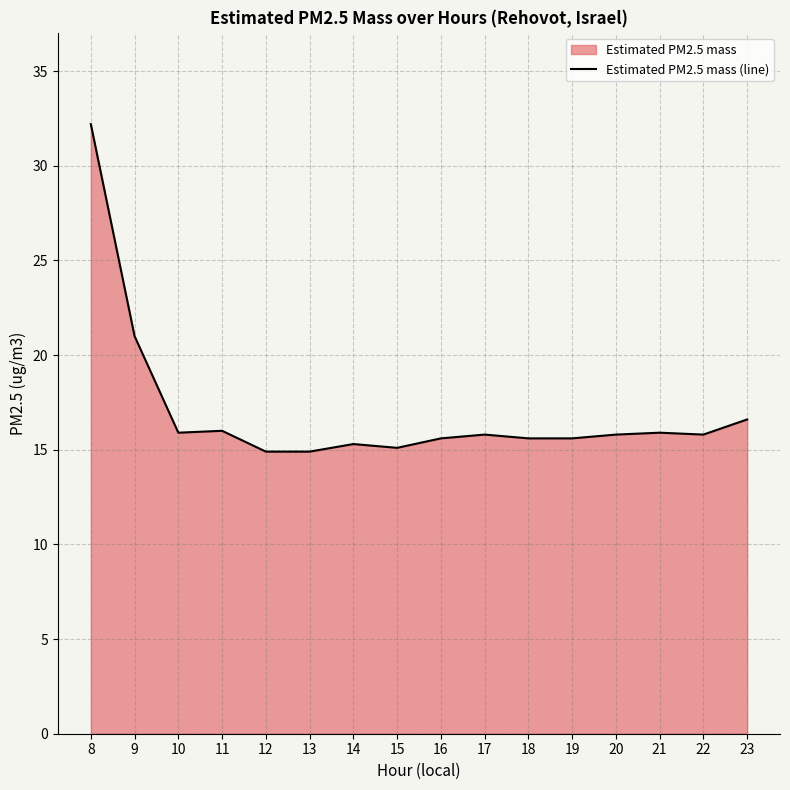

How many lines are shown in the chart?

1